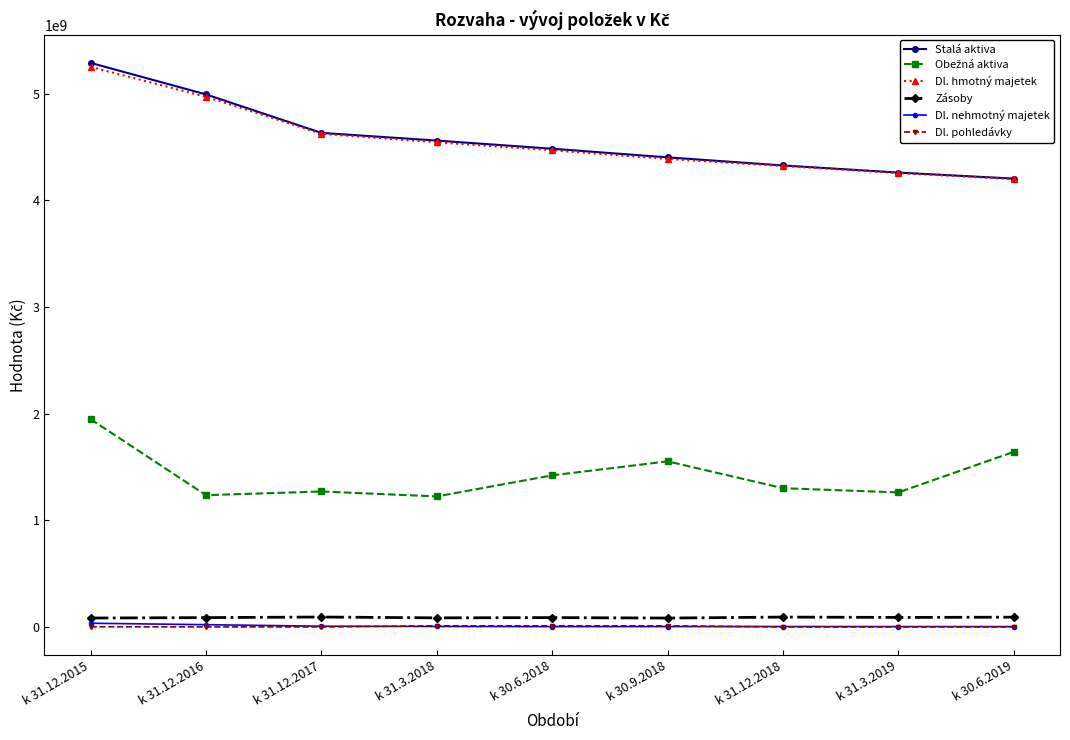

Which series changed the most between k 31.12.2015 and k 30.6.2018?

Stalá aktiva